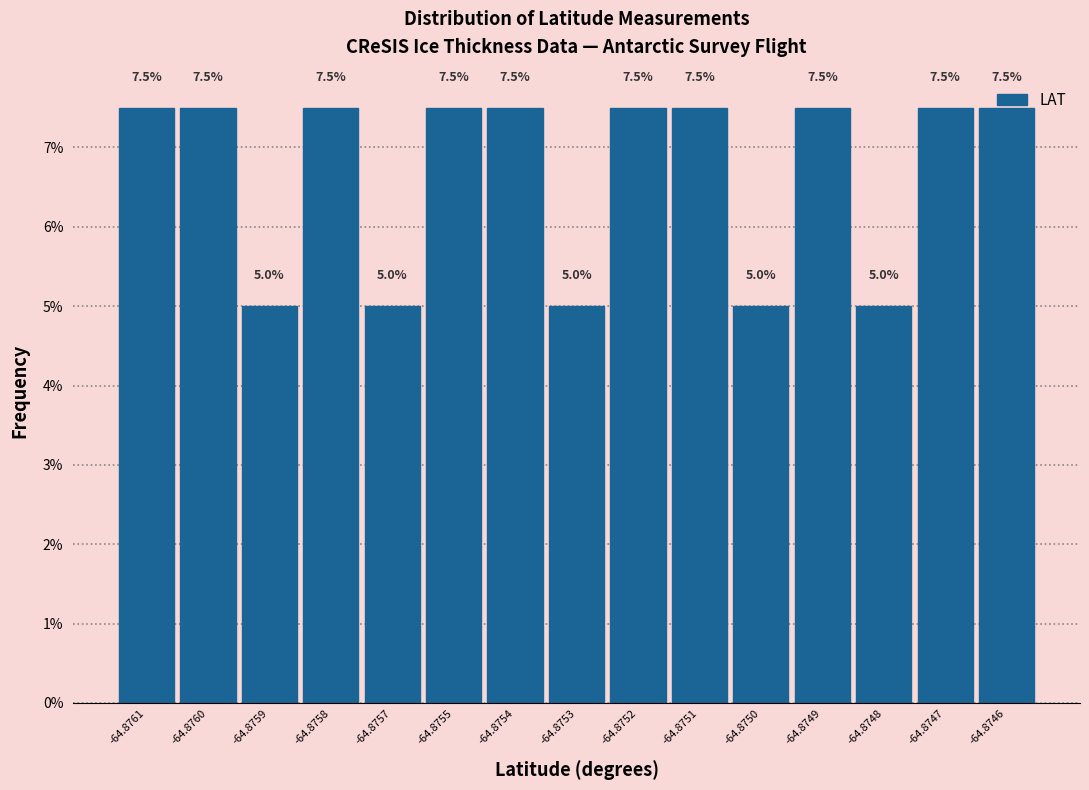

Where does the data first go above 7?

-64.8761